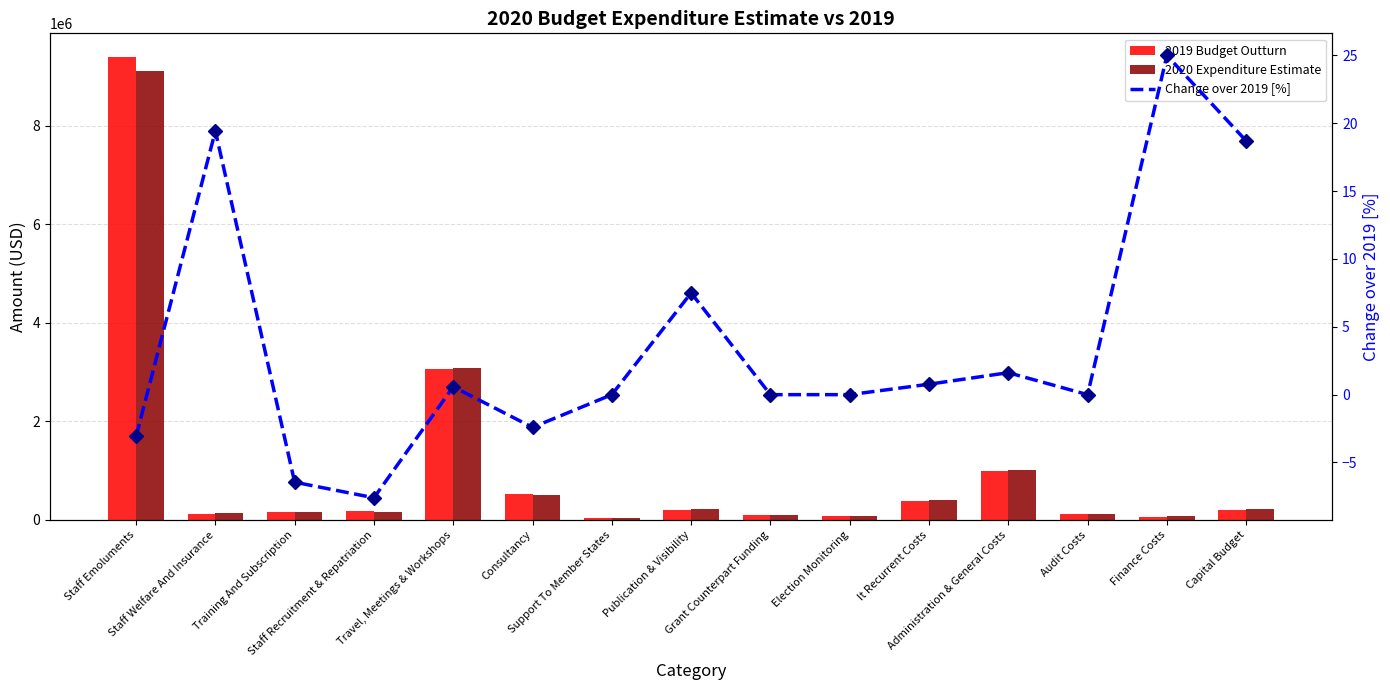

How many data points does each series have?

15